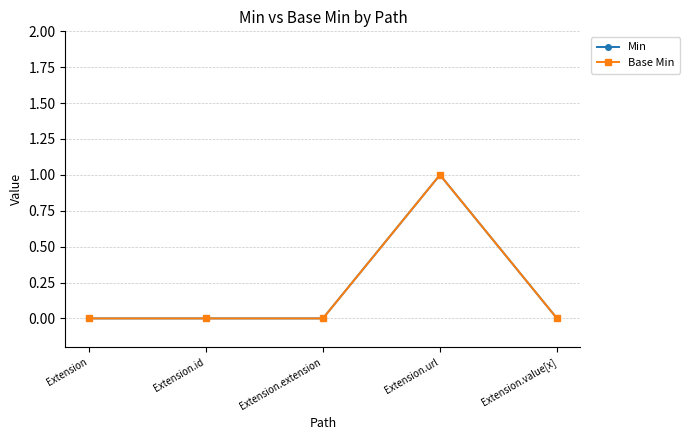

How many values in Min are above zero?

1